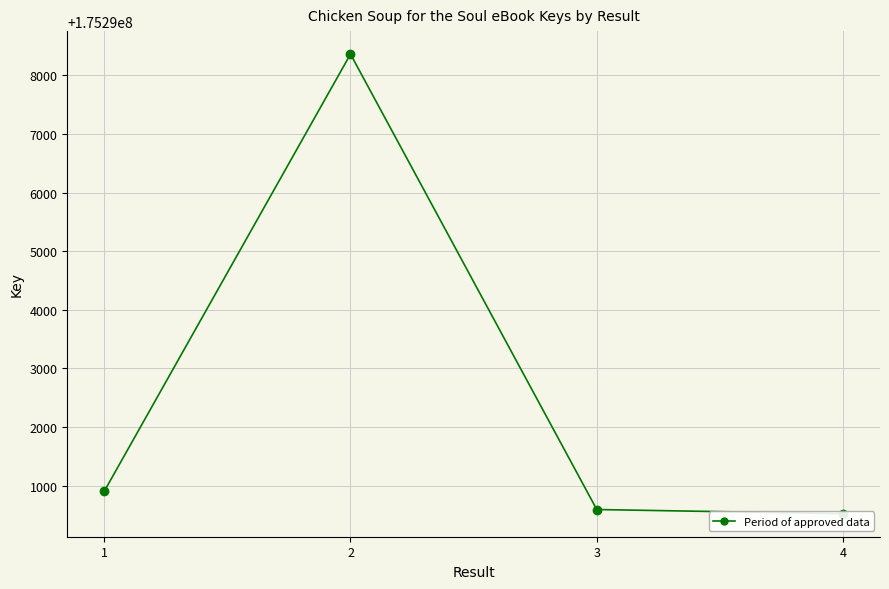

What is the difference between the maximum and minimum values?

7845